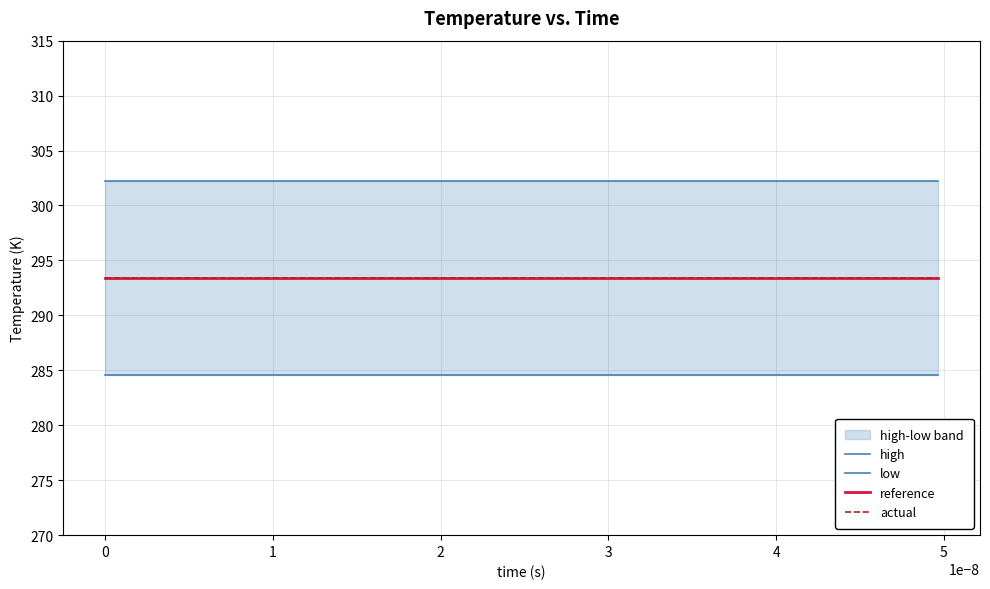

True or false: high and low cross at least once.

False